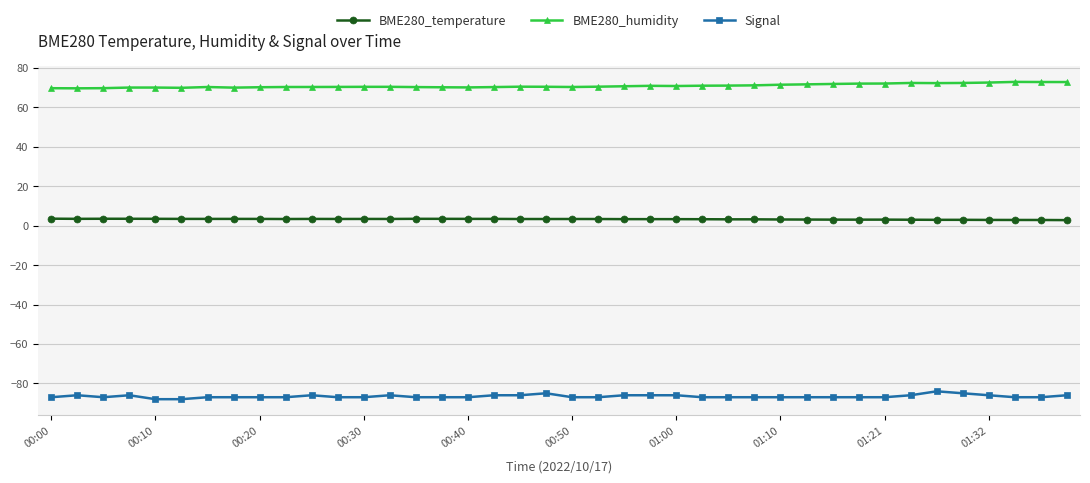

True or false: BME280_humidity and Signal cross at least once.

False